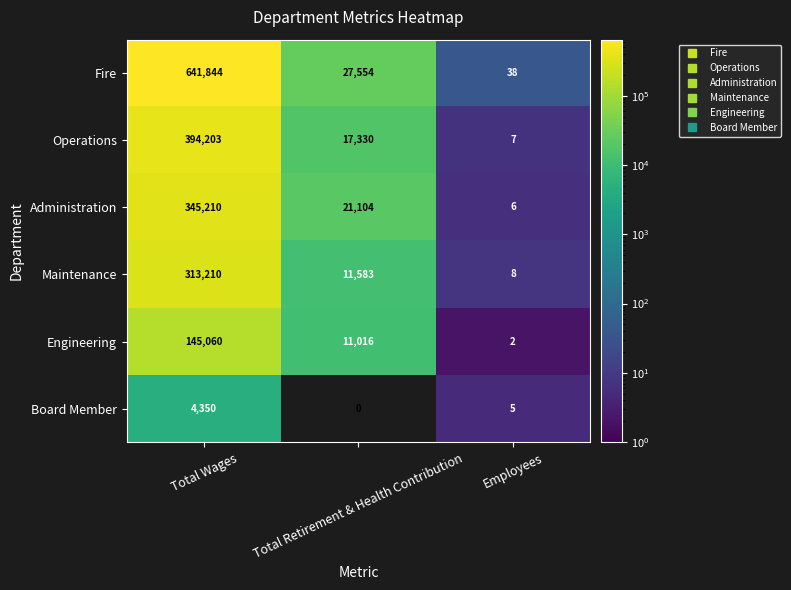

What is the difference between the highest and lowest values at Total Wages?

637494